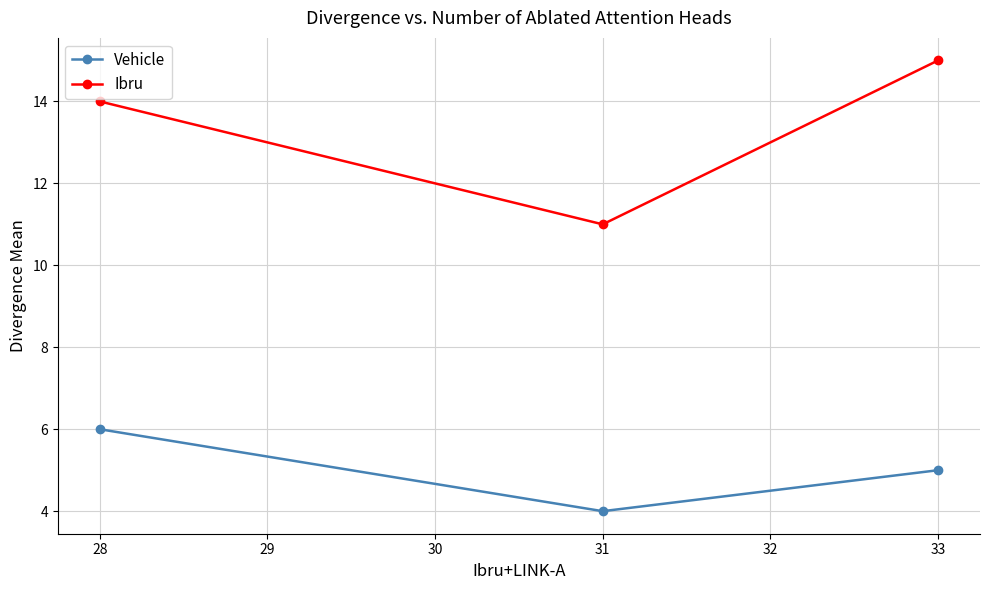

Reading right to left, transcribe all the data shown in this chart.

Vehicle: 5	4	6
Ibru: 15	11	14